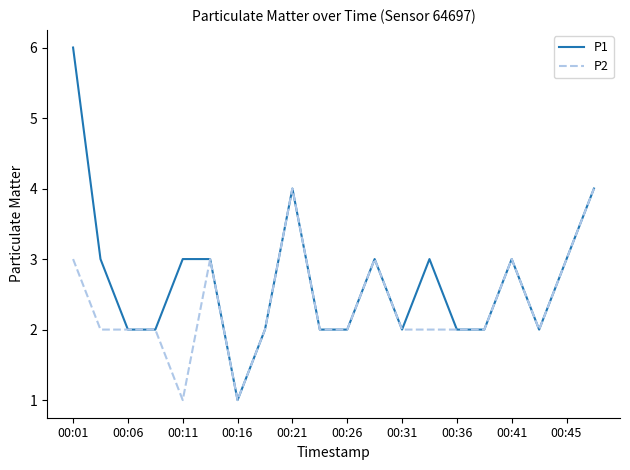

What is the greatest value displayed?

6